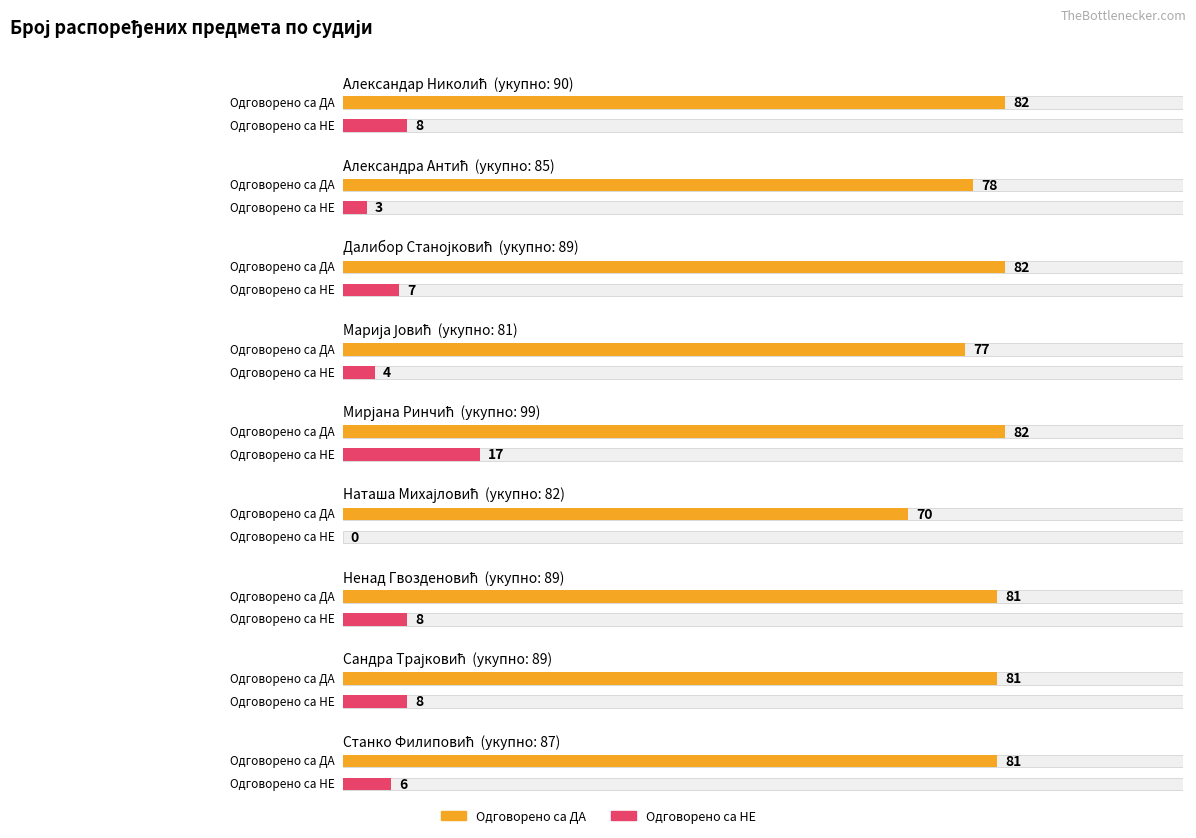

True or false: Одговорено са ДА has a value of 82 at Далибор Станојковић.

True